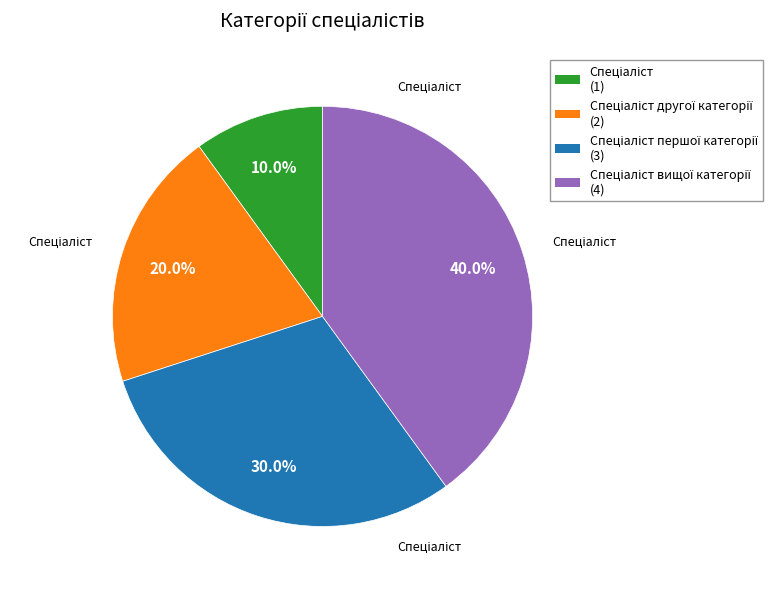

Is there a majority slice in this chart?

No